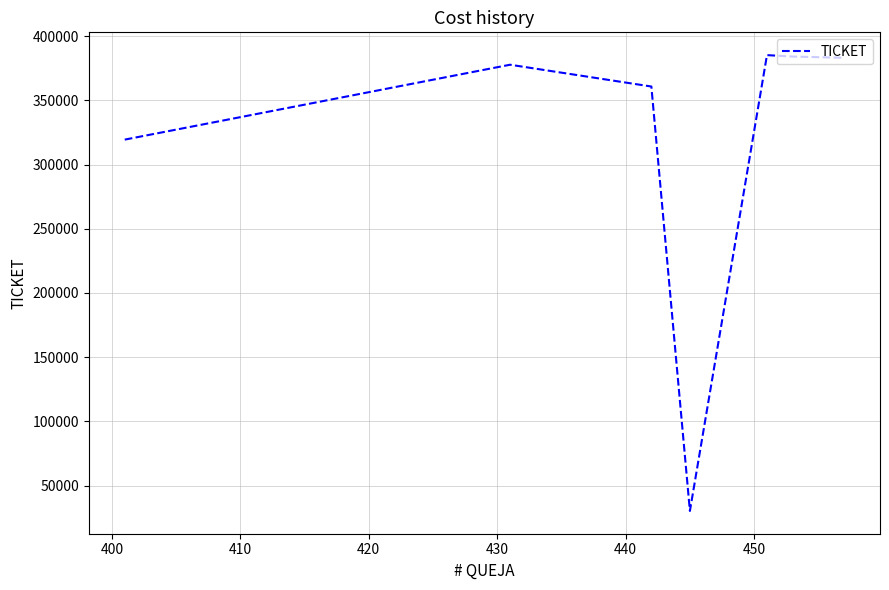

What is the greatest value displayed?

385220